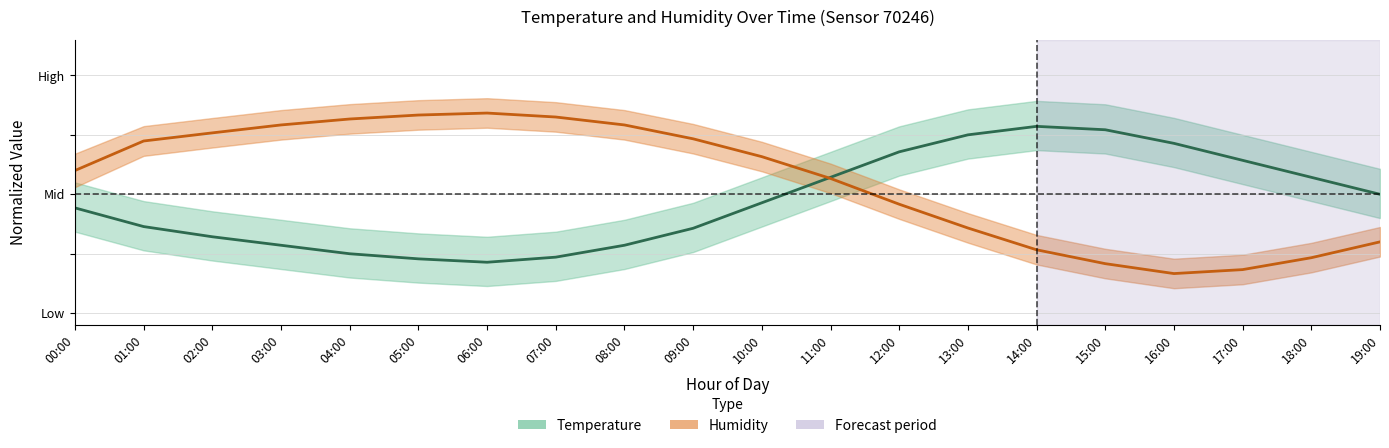

Reading right to left, what are all the values shown in this chart?

temperature_mid: 19:00=0.5	18:00=0.6	17:00=0.6	16:00=0.7	15:00=0.8	14:00=0.8	13:00=0.8	12:00=0.7	11:00=0.6	10:00=0.5	09:00=0.4	08:00=0.3	07:00=0.2	06:00=0.2	05:00=0.2	04:00=0.2	03:00=0.3	02:00=0.3	01:00=0.4	00:00=0.4
humidity_mid: 19:00=0.3	18:00=0.2	17:00=0.2	16:00=0.2	15:00=0.2	14:00=0.3	13:00=0.4	12:00=0.5	11:00=0.6	10:00=0.7	09:00=0.7	08:00=0.8	07:00=0.8	06:00=0.8	05:00=0.8	04:00=0.8	03:00=0.8	02:00=0.8	01:00=0.7	00:00=0.6